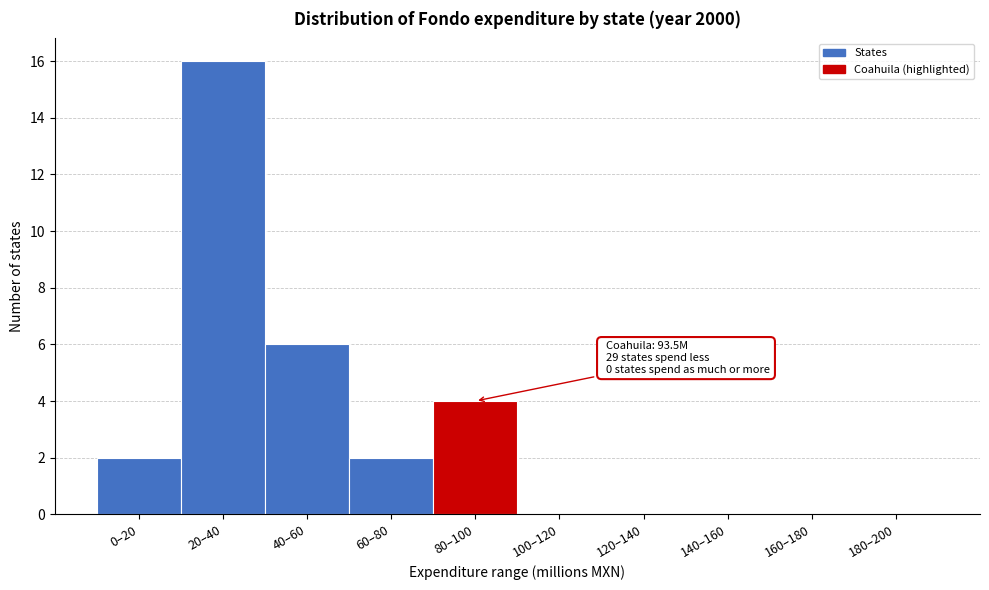

Reading left to right, transcribe all the data shown in this chart.

0–20=2	20–40=16	40–60=6	60–80=2	80–100=4	100–120=0	120–140=0	140–160=0	160–180=0	180–200=0